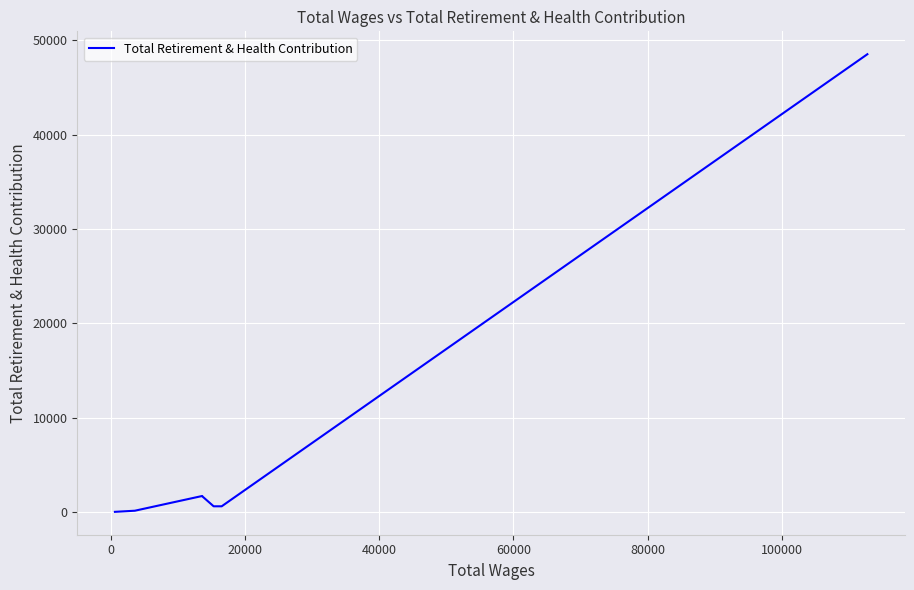

True or false: there are more than 0 points higher than both neighbors.

True